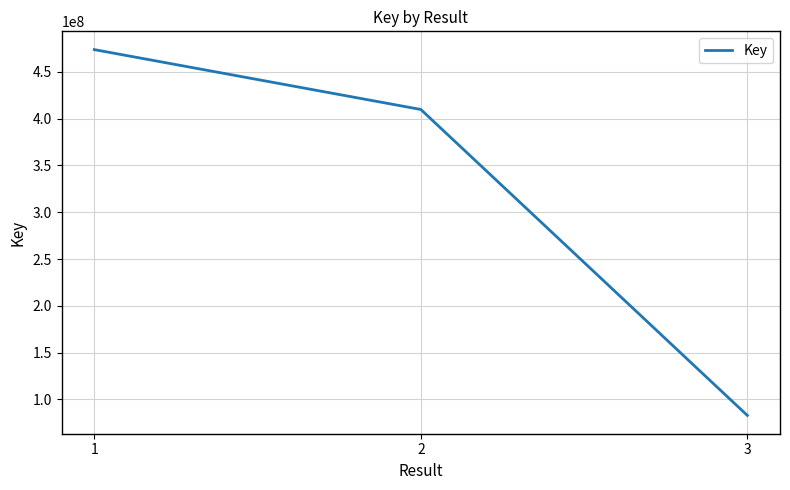

Which has a higher value, 2 or 1?

1